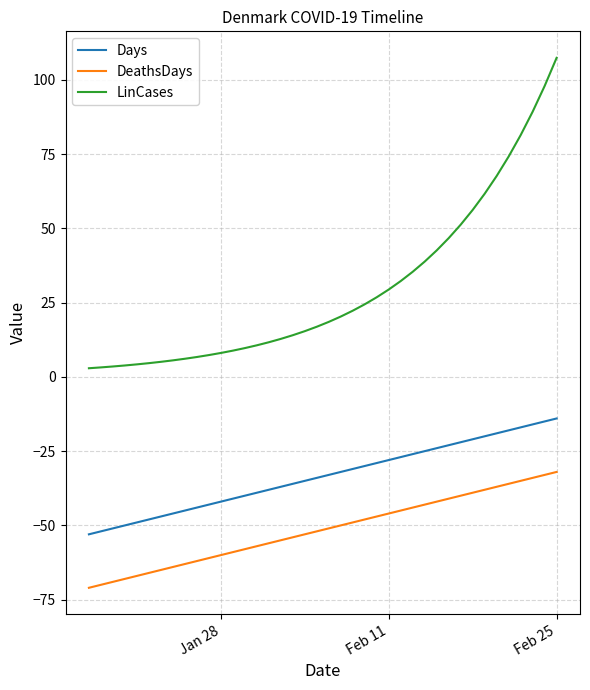

What is the difference between the maximum and minimum values in the Days series?

39.0